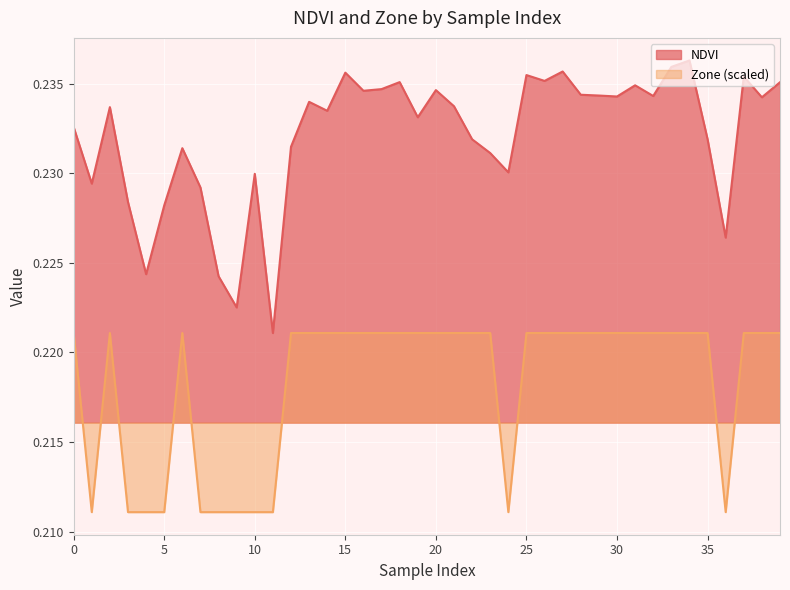

True or false: NDVI and Zone cross at least once.

False